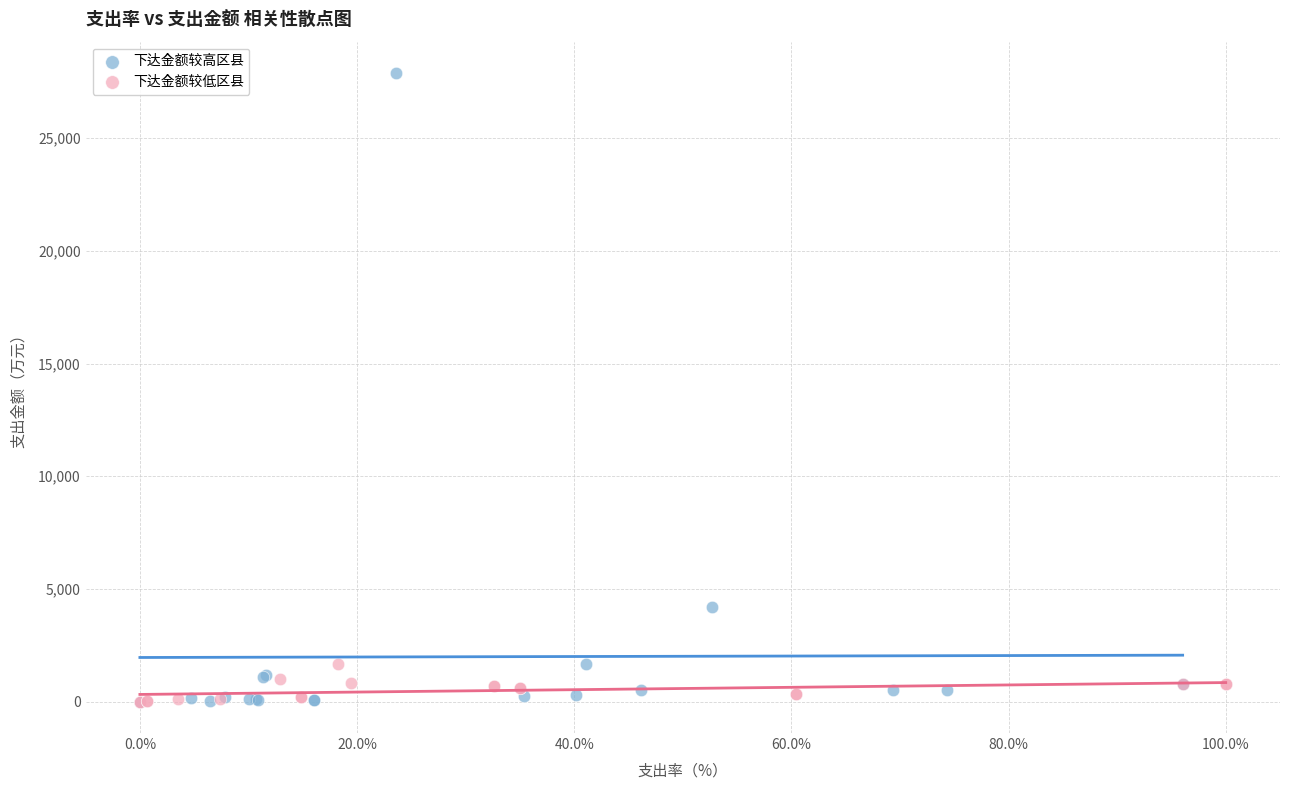

Which series has the widest spread of Y values?

下达金额较高区县